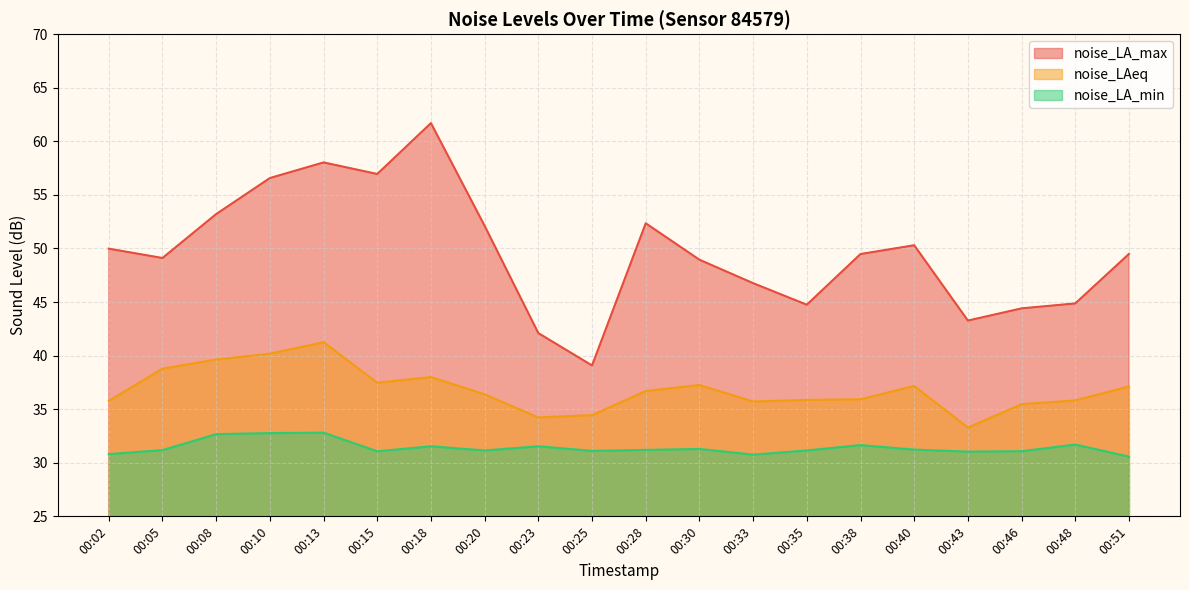

Read the noise_LAeq value at 00:18.

38.0